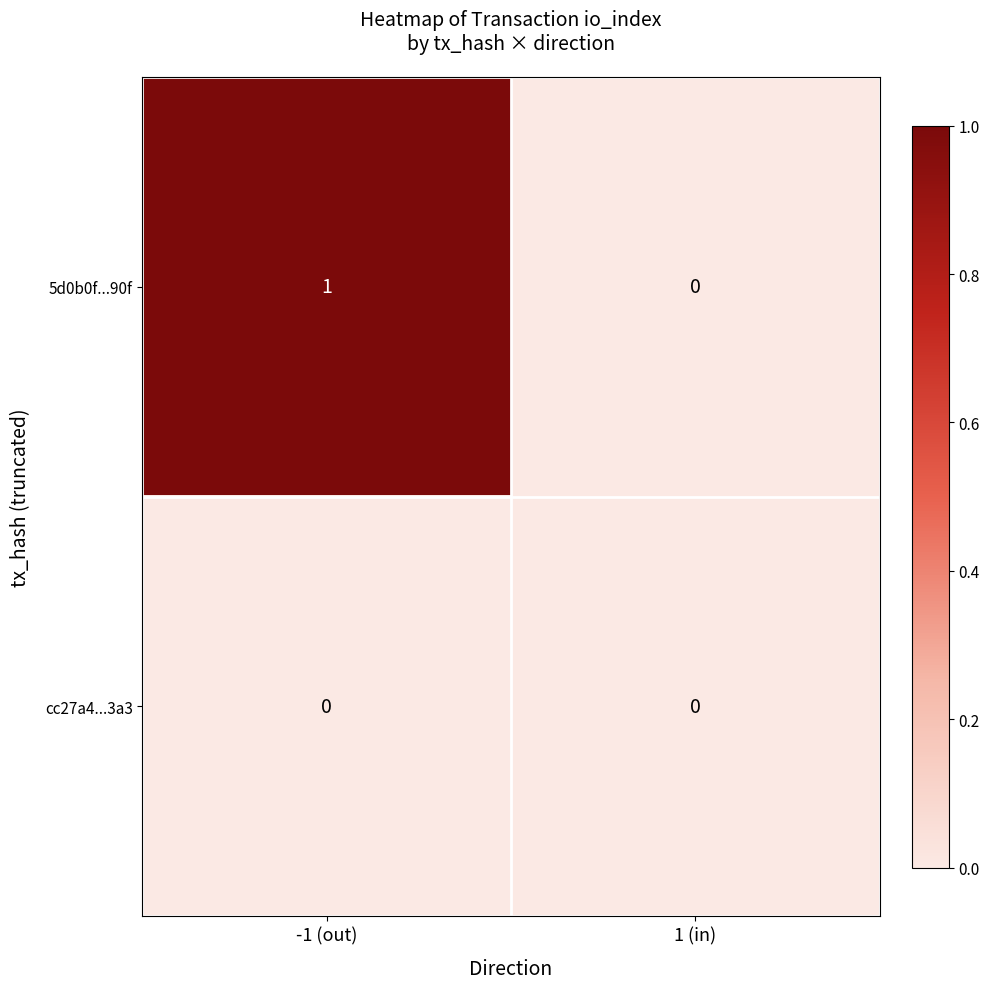

Rank the series by their average value, from lowest to highest.

cc27a4...3a3, 5d0b0f...90f